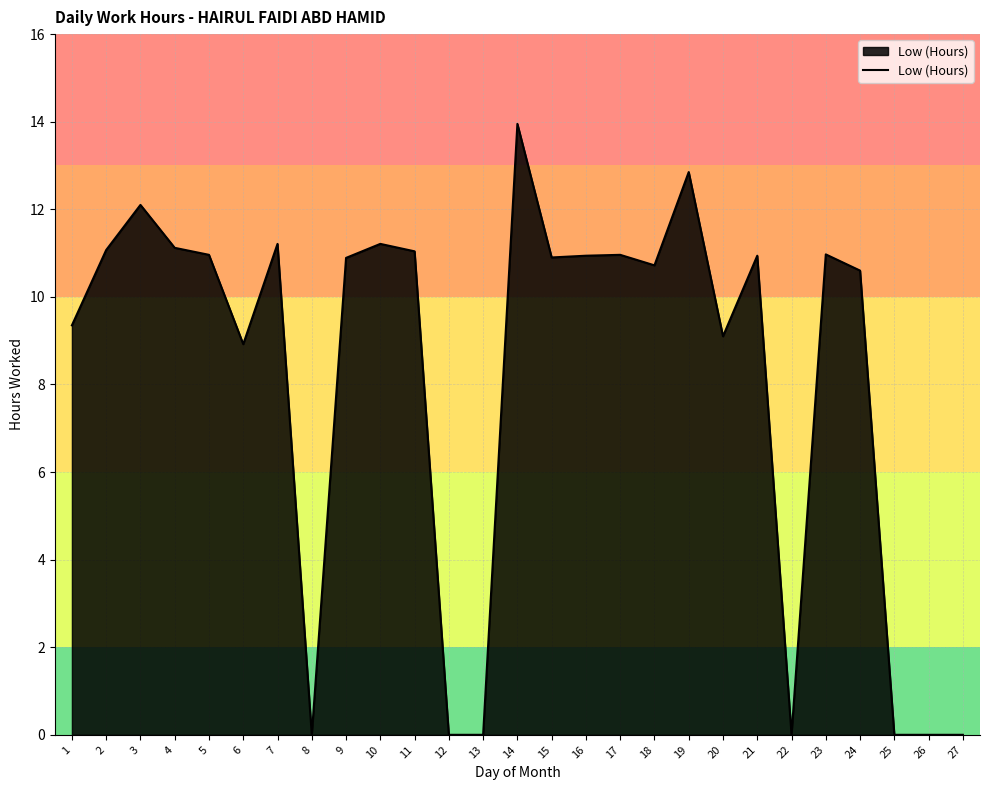

Between 19 and 22, which is larger?

19